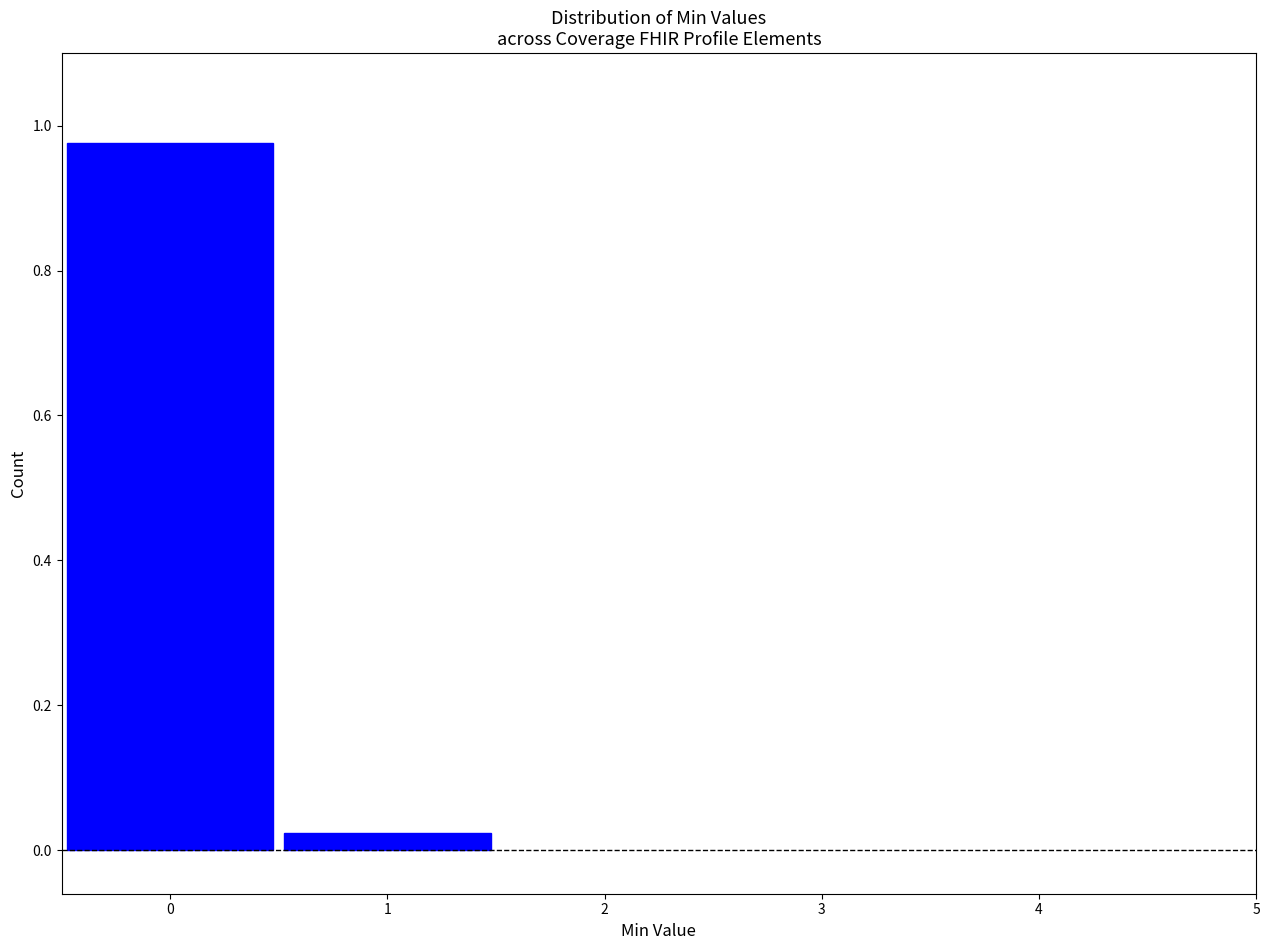

Reading left to right, transcribe this chart: for each bar, give the range it covers on the x-axis and its height. The values are not printed on the chart, so give them approximately, as read against the axis.

-0.5 to 0.5: 0.98
0.5 to 1.5: 0.02